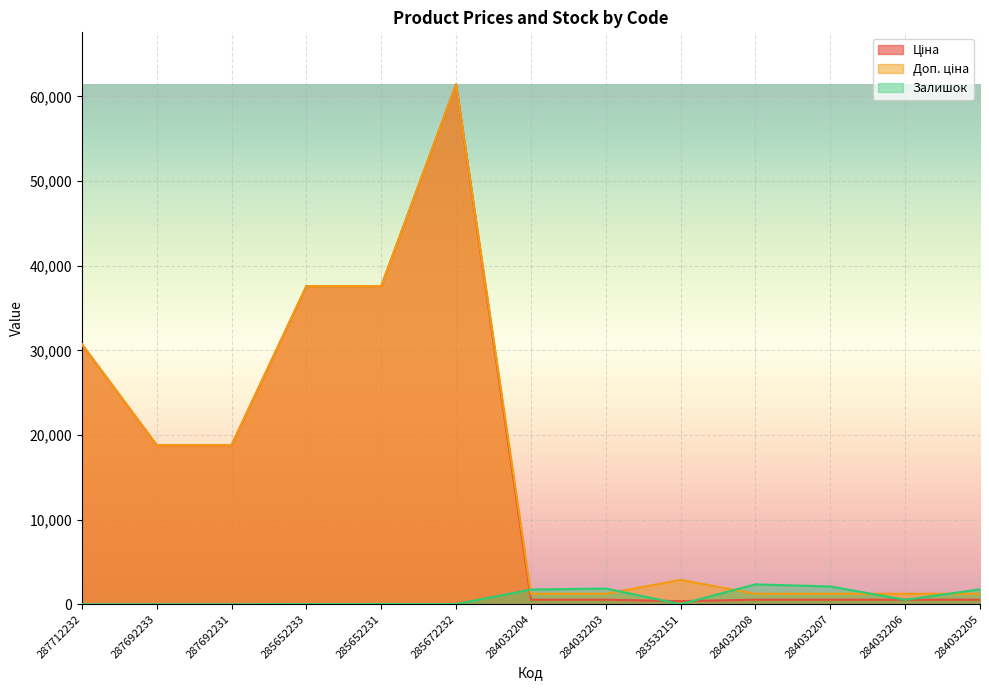

What is the spread (max minus min) of values at 283532151?

2863.8